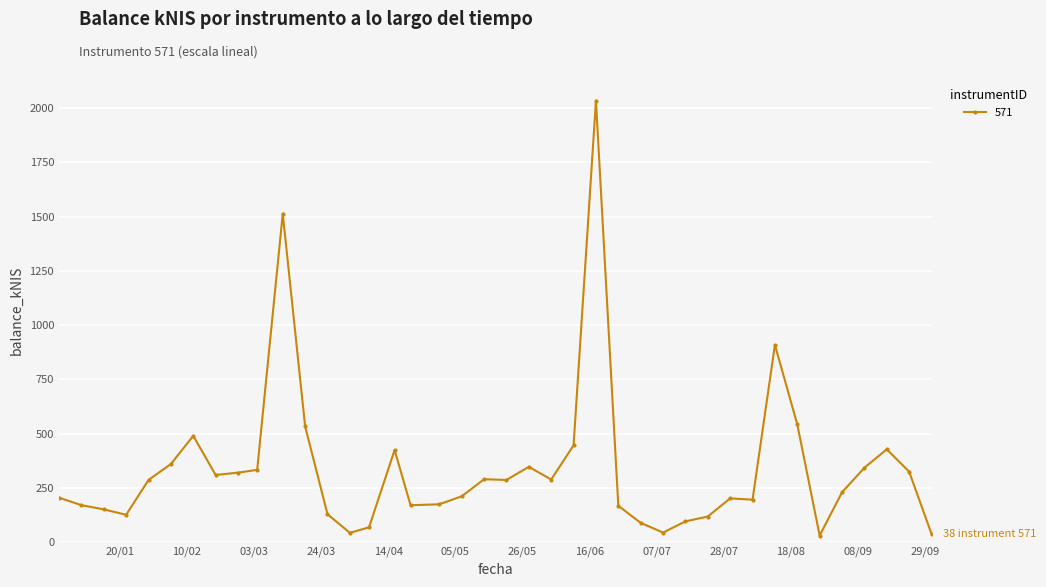

True or false: there are more than 1 points higher than both neighbors.

True